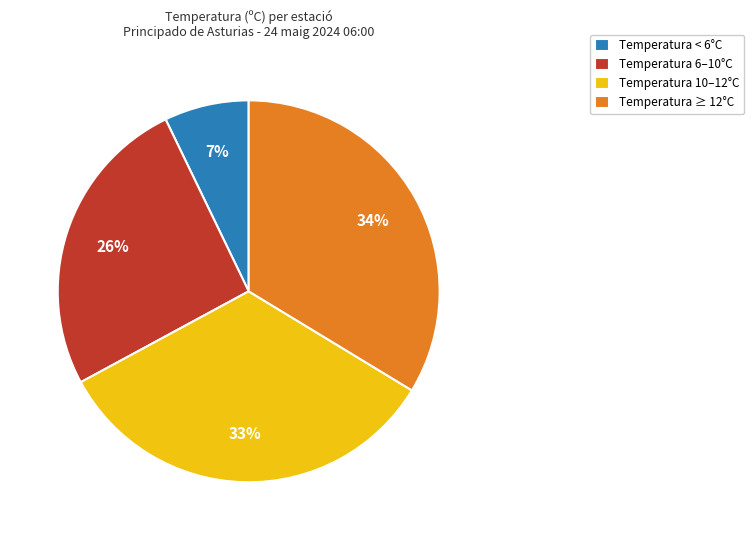

What is the smallest slice in the pie chart?

Temperatura < 6°C